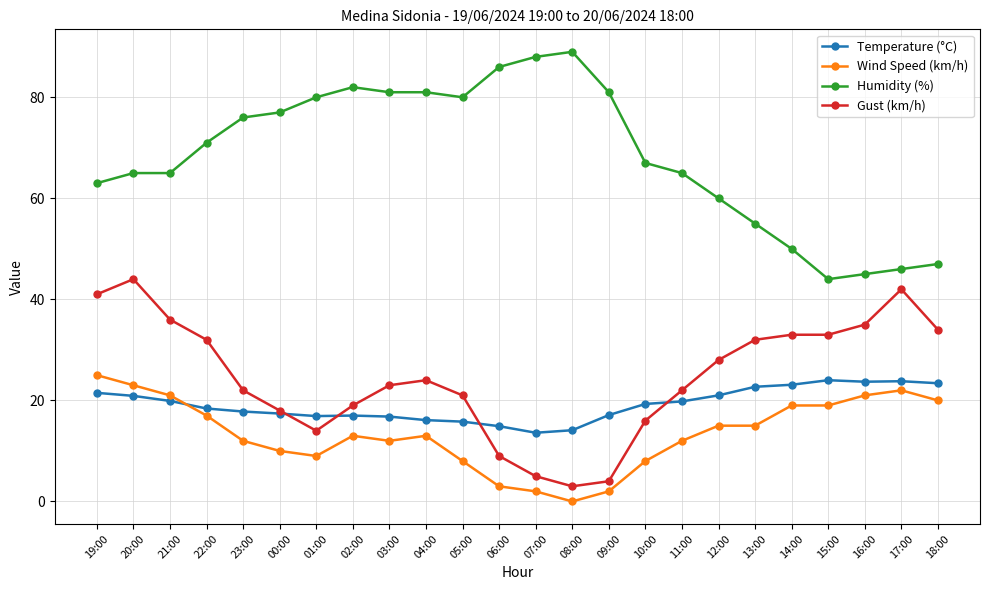

Is the value of Gust (km/h) at 04:00 greater than the value of Wind Speed (km/h) at 12:00?

Yes